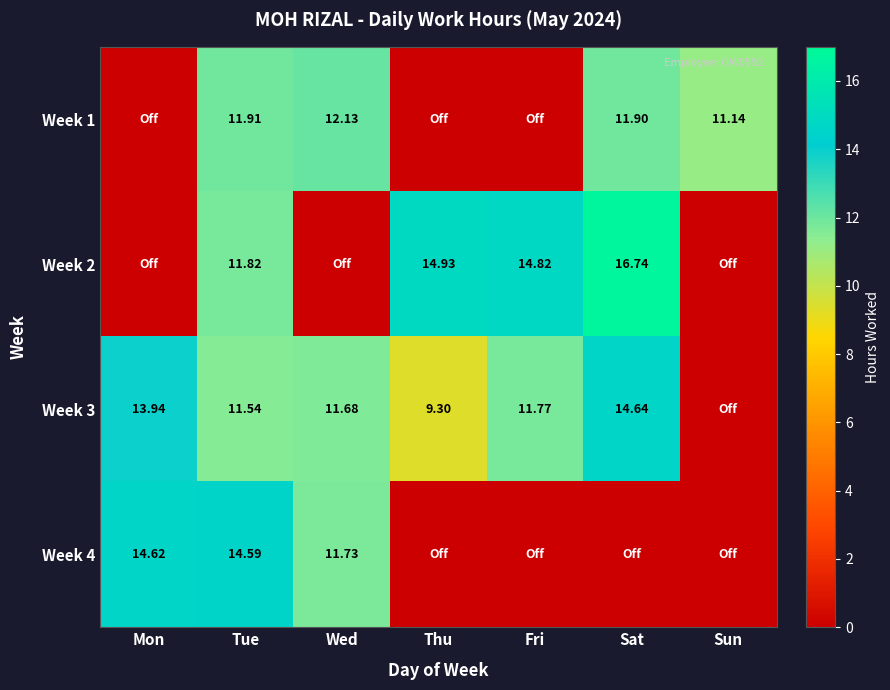

Is the value of Week 3 at Sat greater than the value of Week 2 at Tue?

Yes